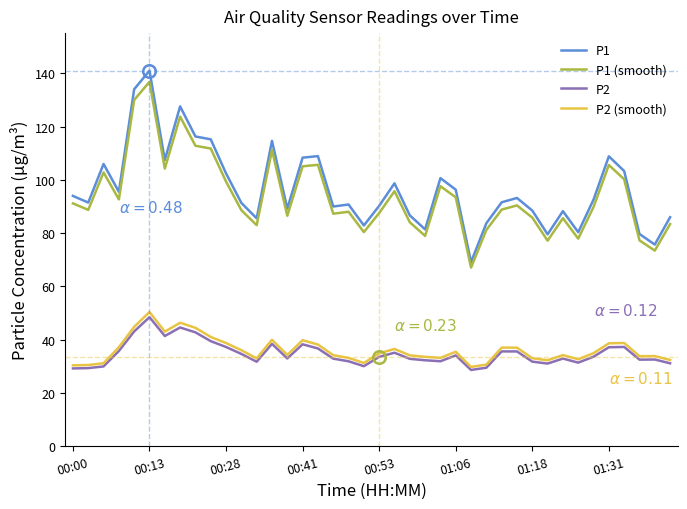

Count the number of data series in this chart.

4